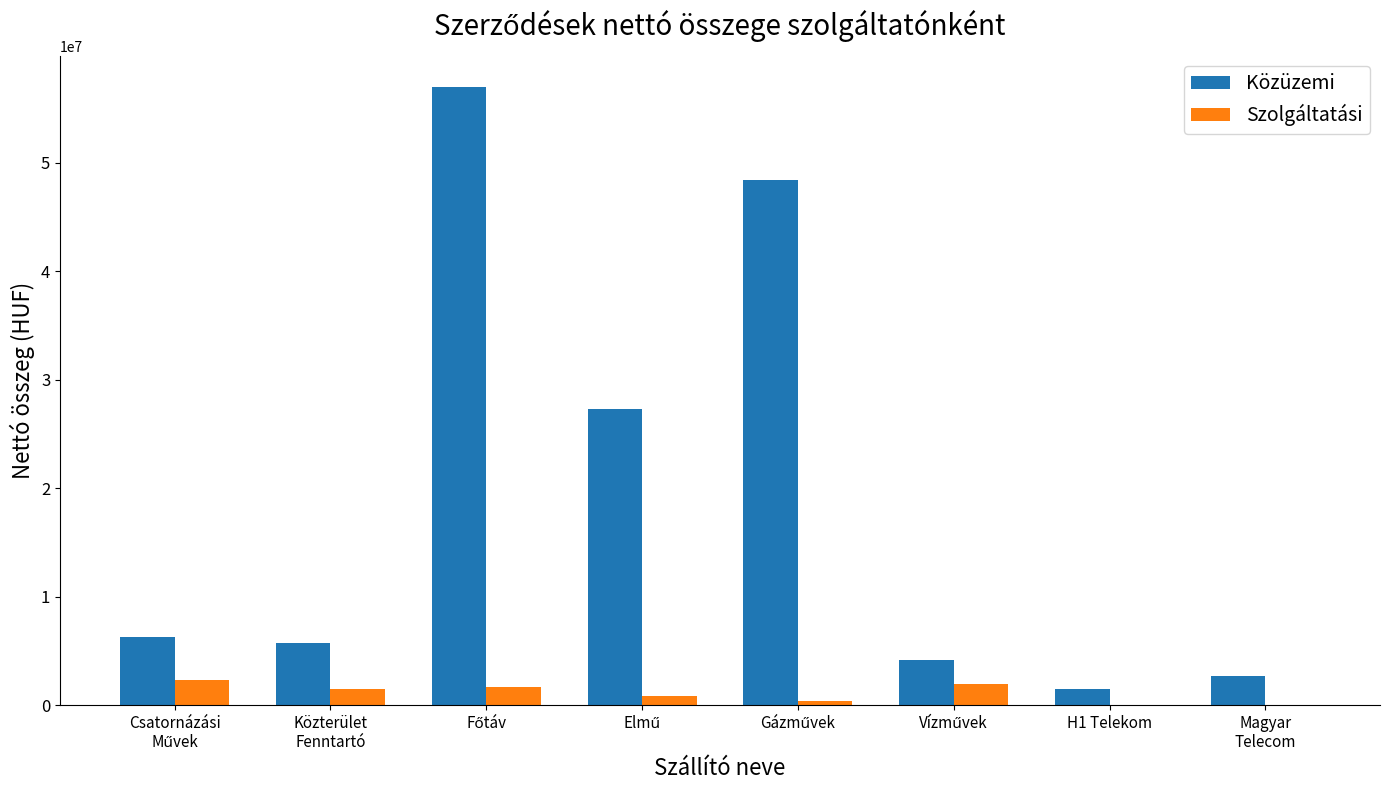

What is the sum of all Közüzemi values?

152951398